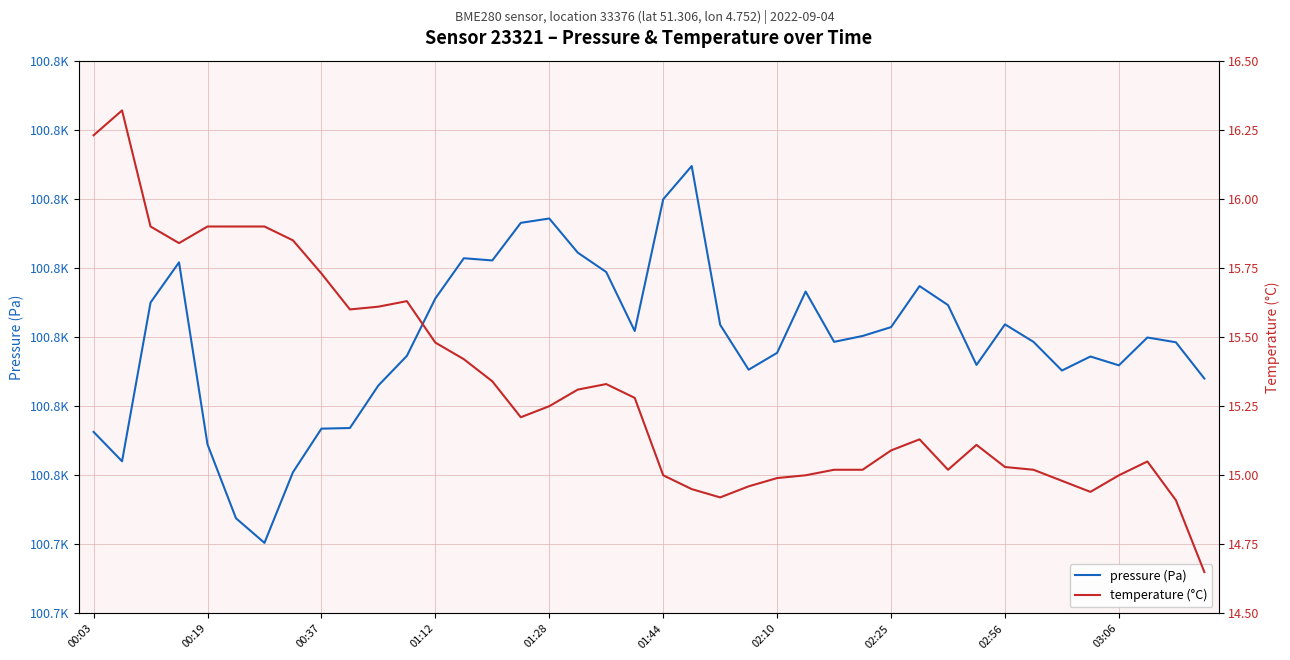

How many lines are shown in the chart?

2